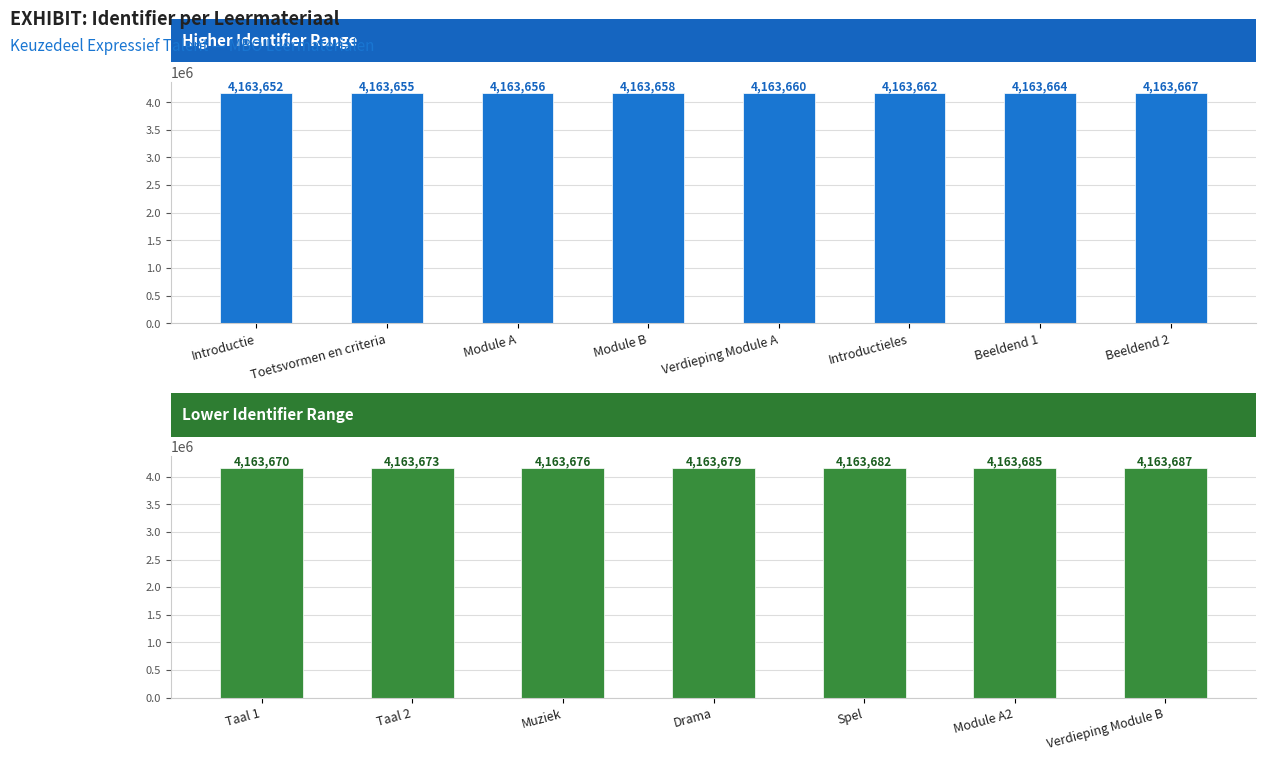

Count the number of categories in the chart.

15